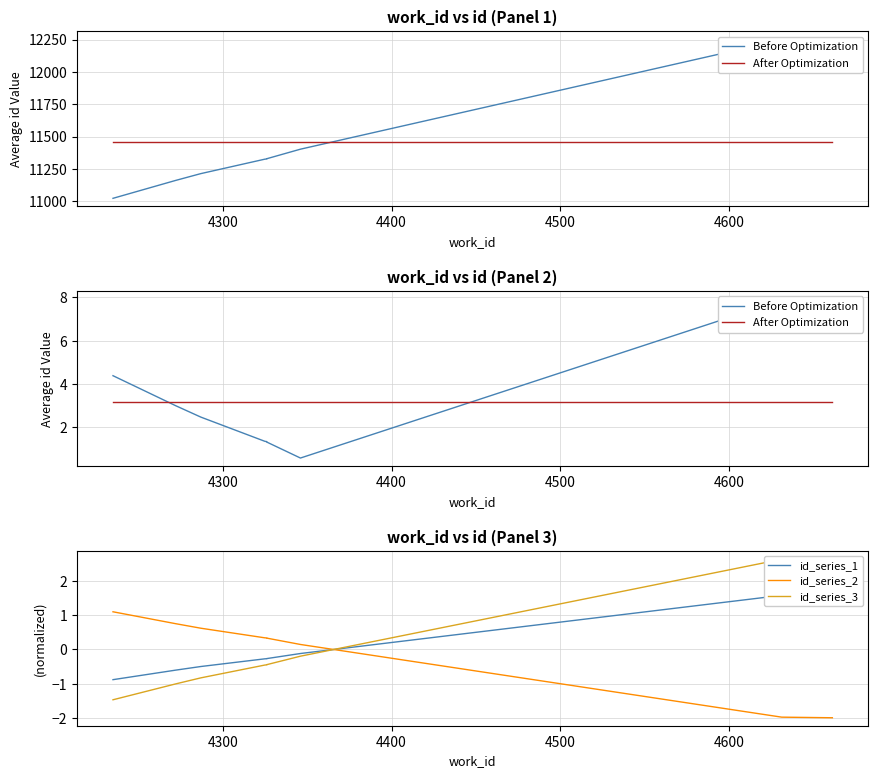

What is the minimum value for Before Optimization?

0.6